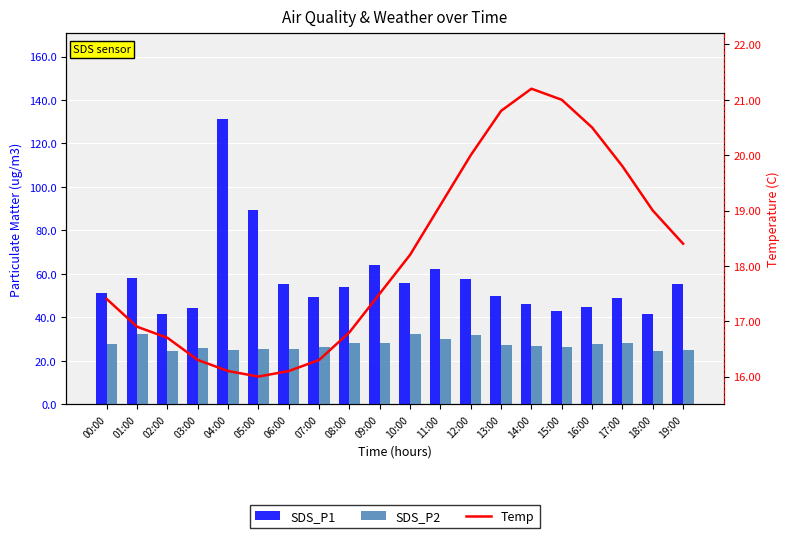

At how many categories does at least one series exceed 111?

1